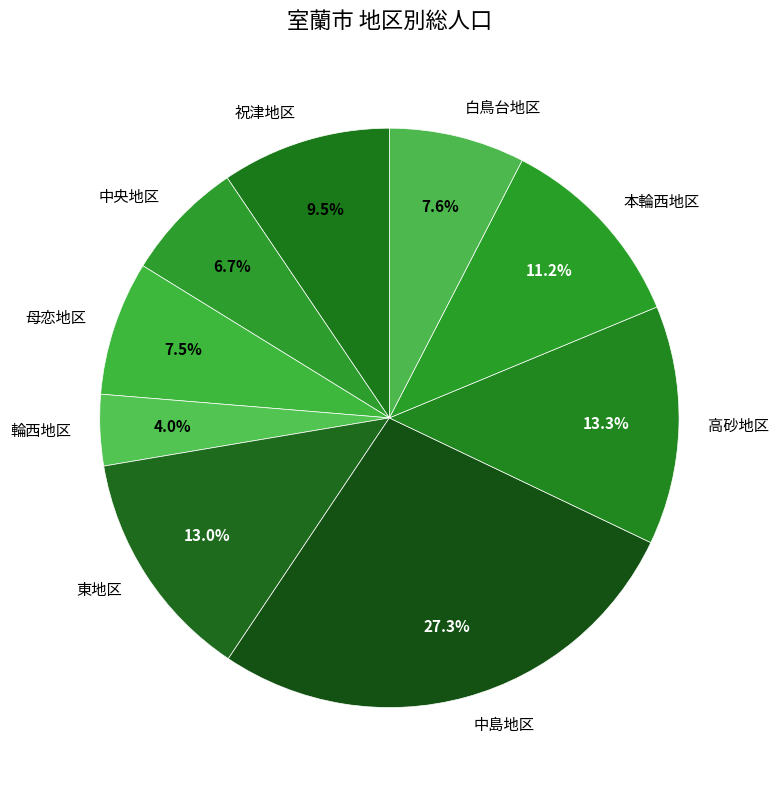

Combined, do 中央地区 and 輪西地区 account for over 50%?

No